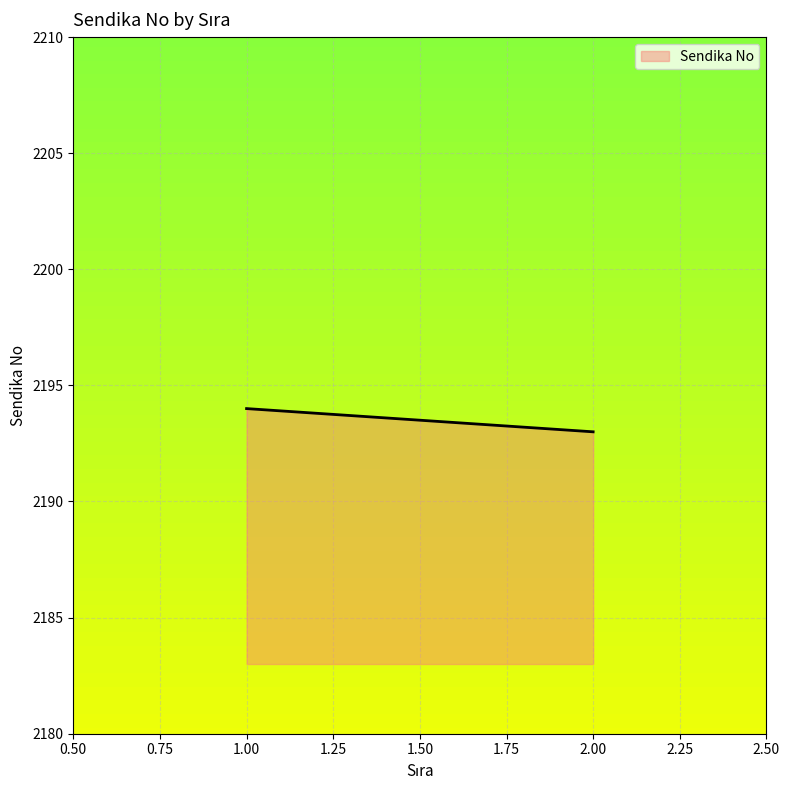

What value does the data have at 2?

2193